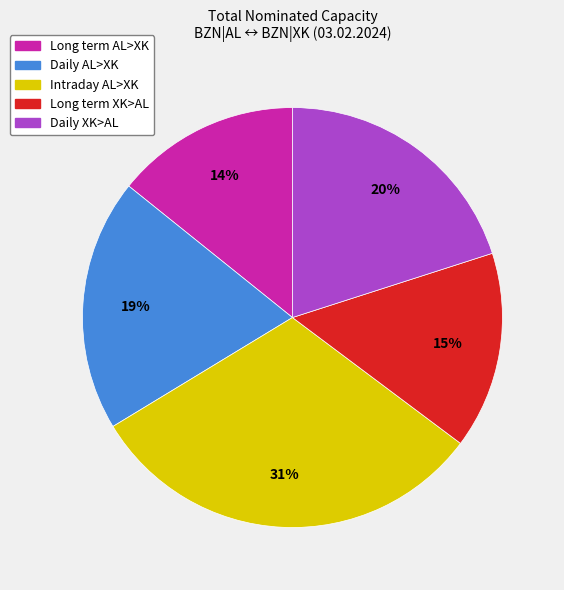

The Long term XK>AL slice represents 2% of the pie. True or false?

False